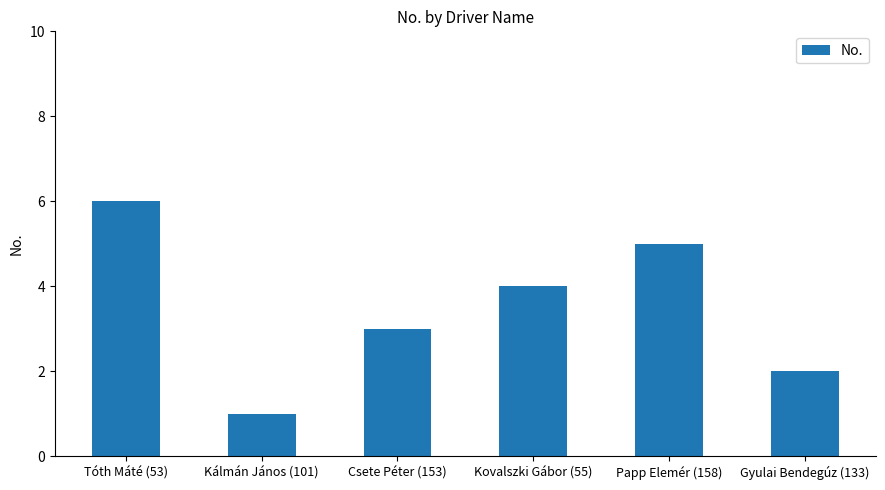

Between Gyulai Bendegúz (133) and Kovalszki Gábor (55), which is larger?

Kovalszki Gábor (55)